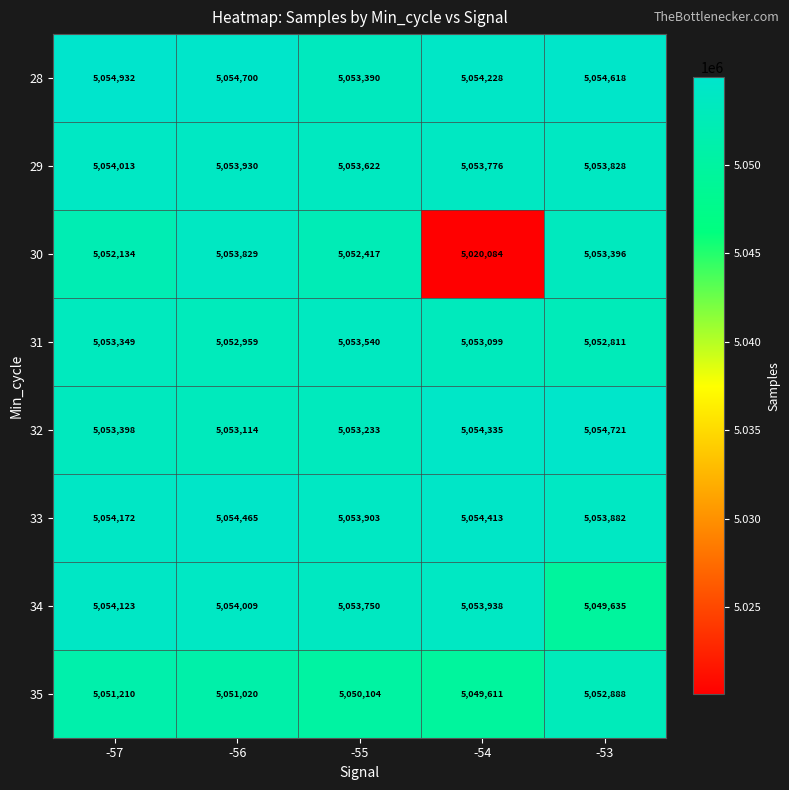

How many distinct data groups are displayed?

8